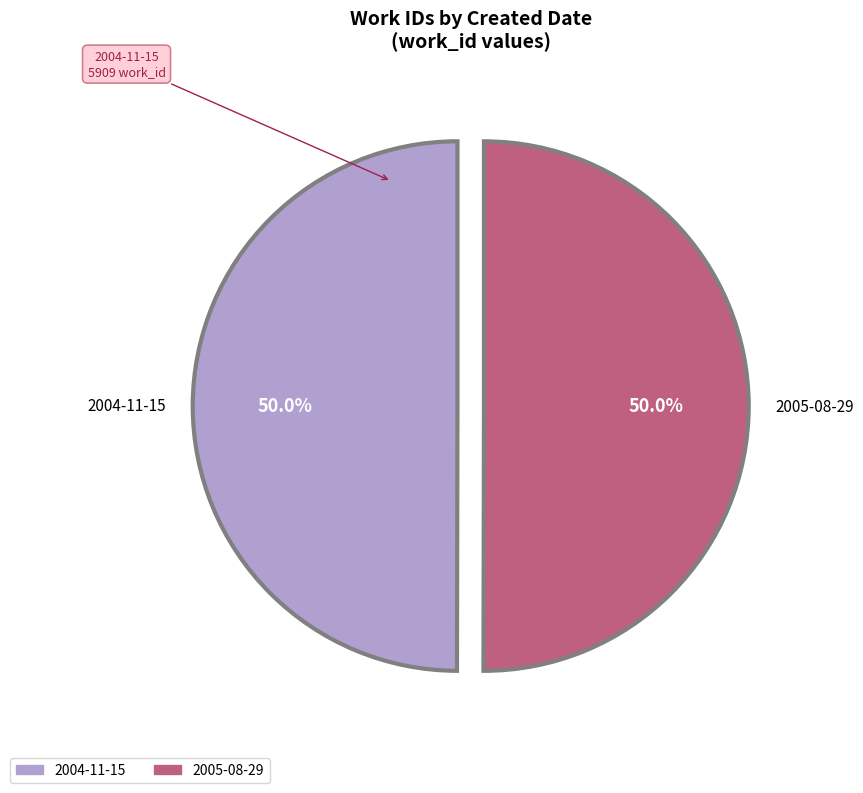

The 2005-08-29 slice represents 50% of the pie. True or false?

True